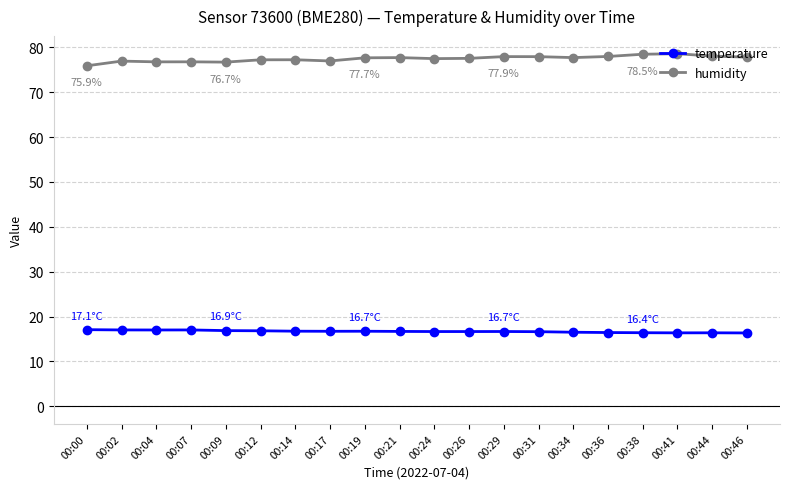

List the series in order of their overall mean, lowest first.

temperature, humidity